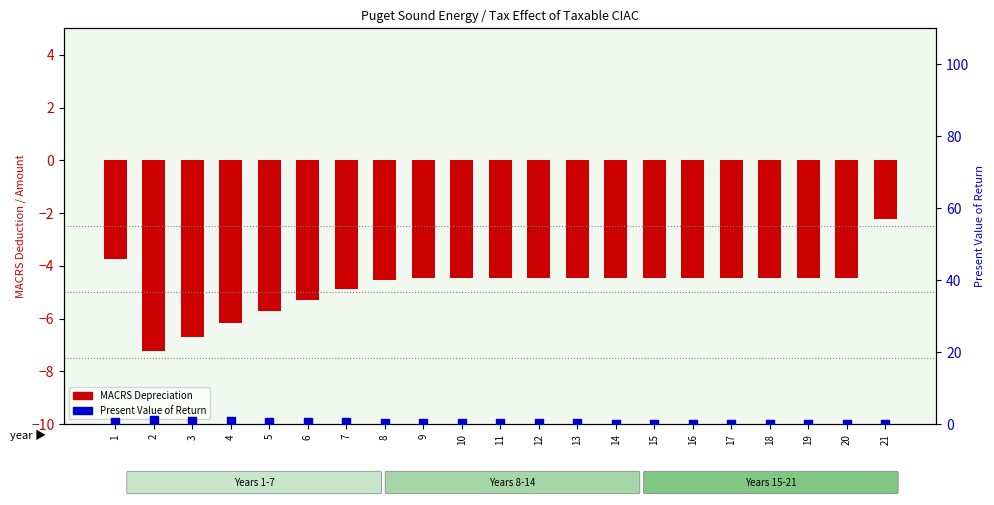

Which series contains the lowest Y value?

MACRS Depreciation